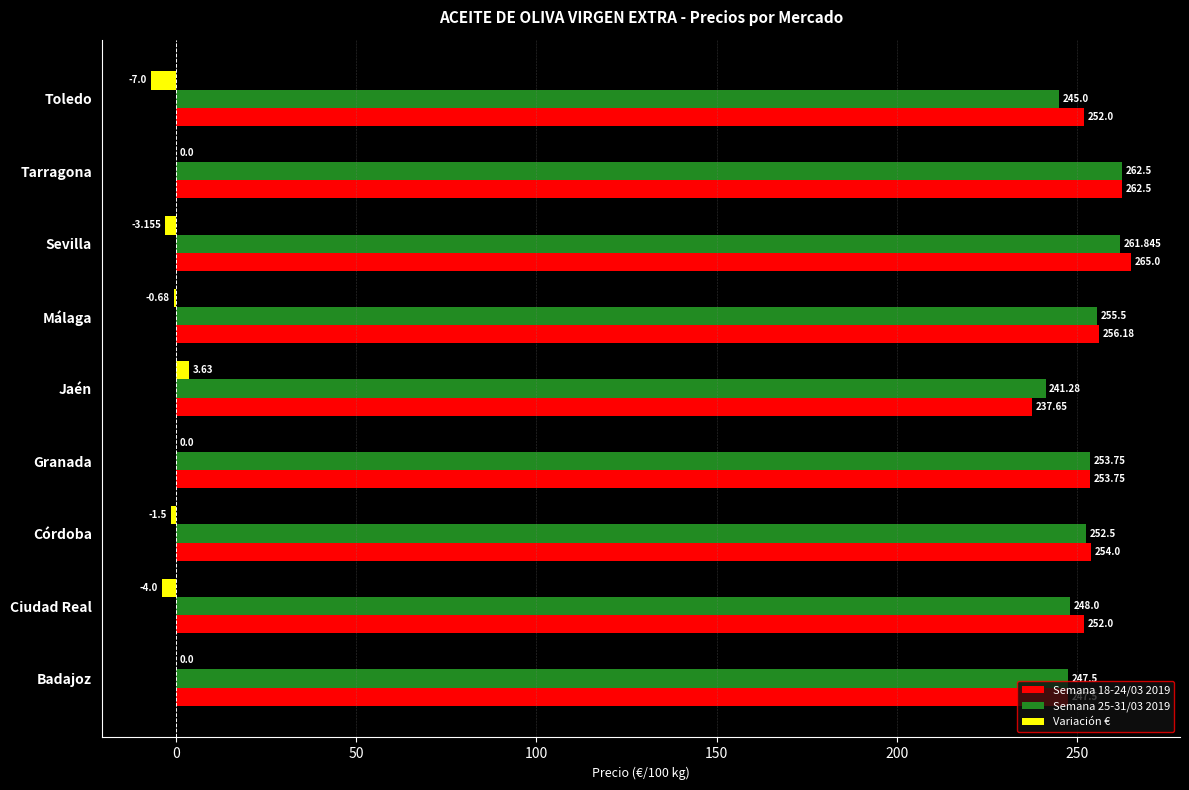

At which category does the chart reach its peak across all series?

Sevilla